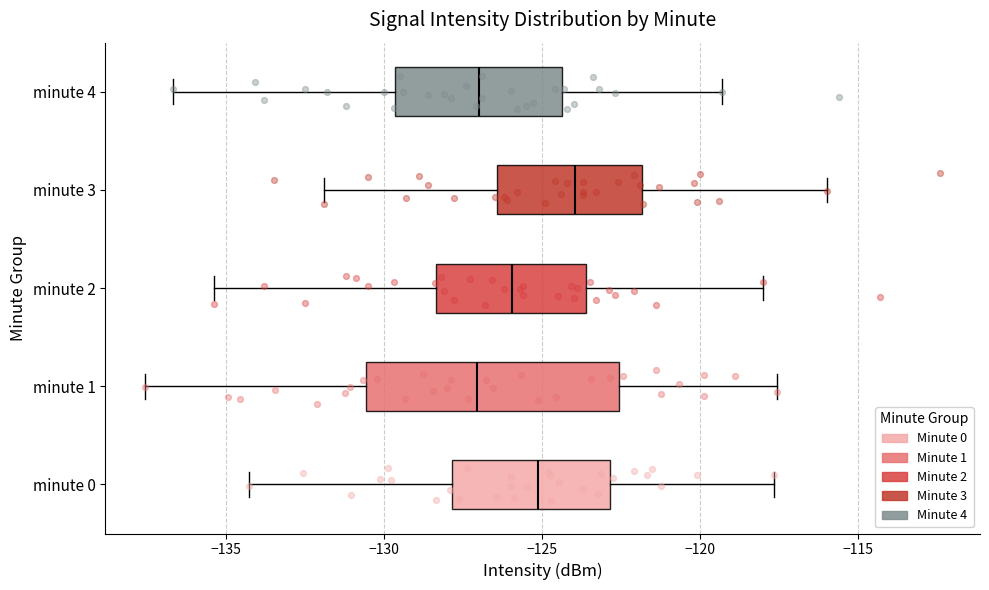

Where does the left whisker of the box for minute 3 end on the x-axis? The values are not printed on the chart, so give them approximately, as read against the axis.

-132.0